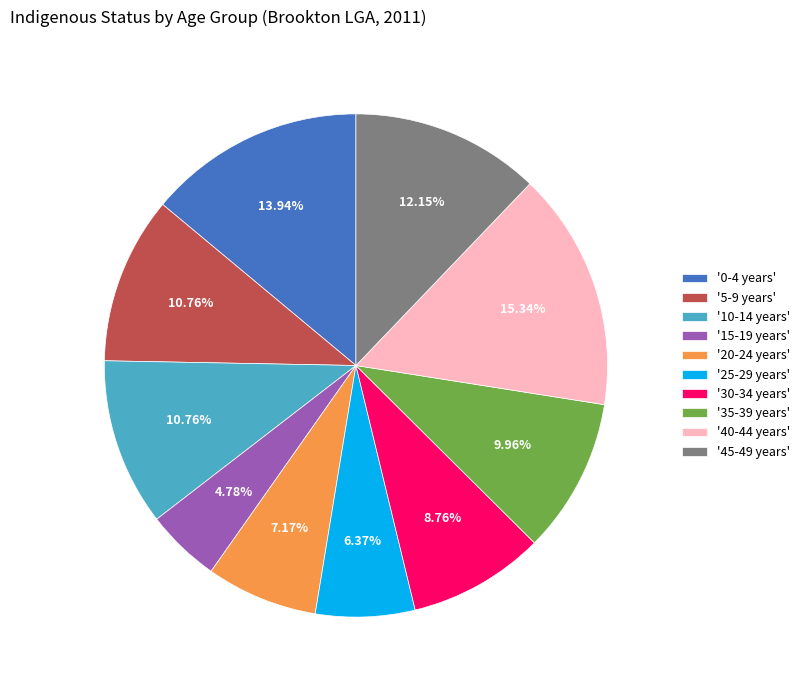

Which slice is the smallest?

'15-19 years'